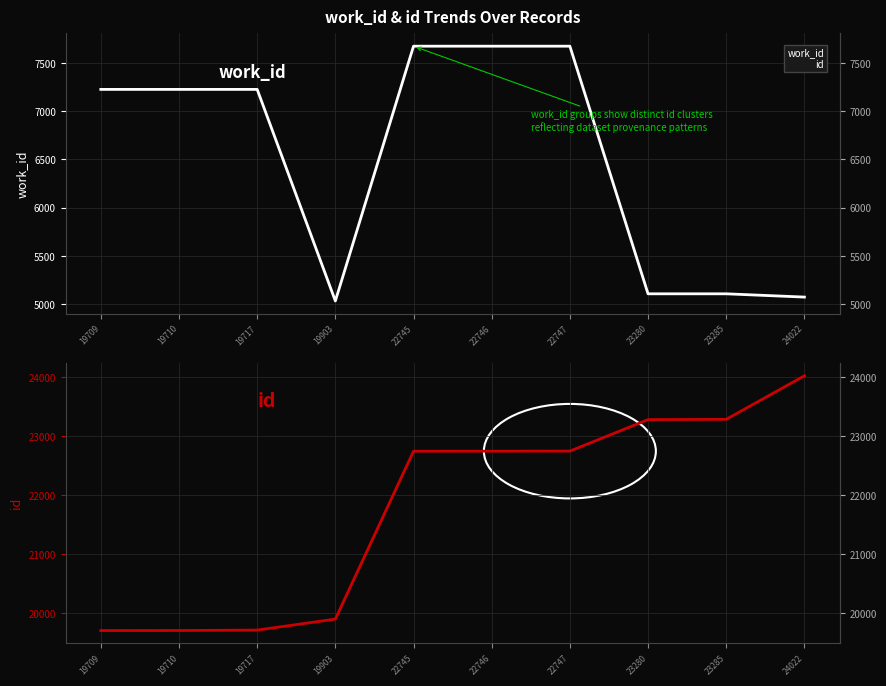

Which category has the lowest value in the id series?

19709